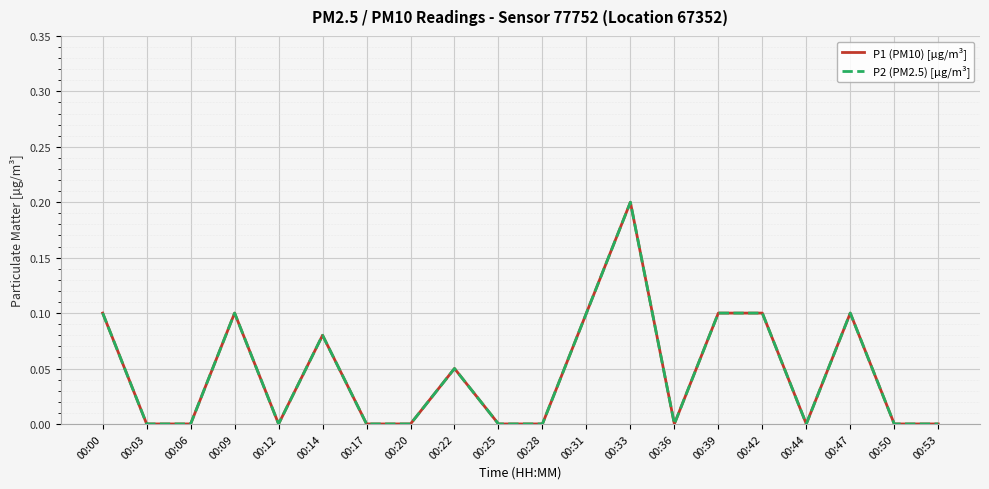

How many lines are shown in the chart?

2